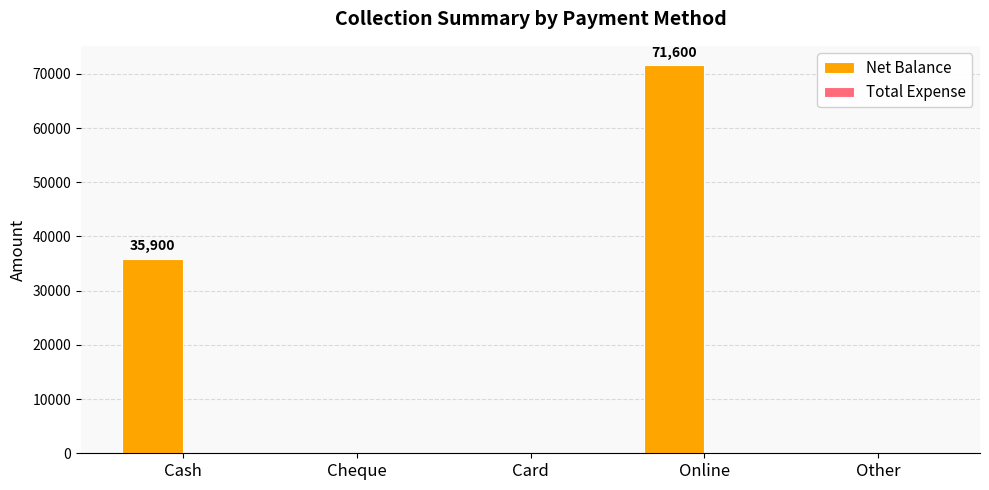

What is the greatest value displayed?

71600